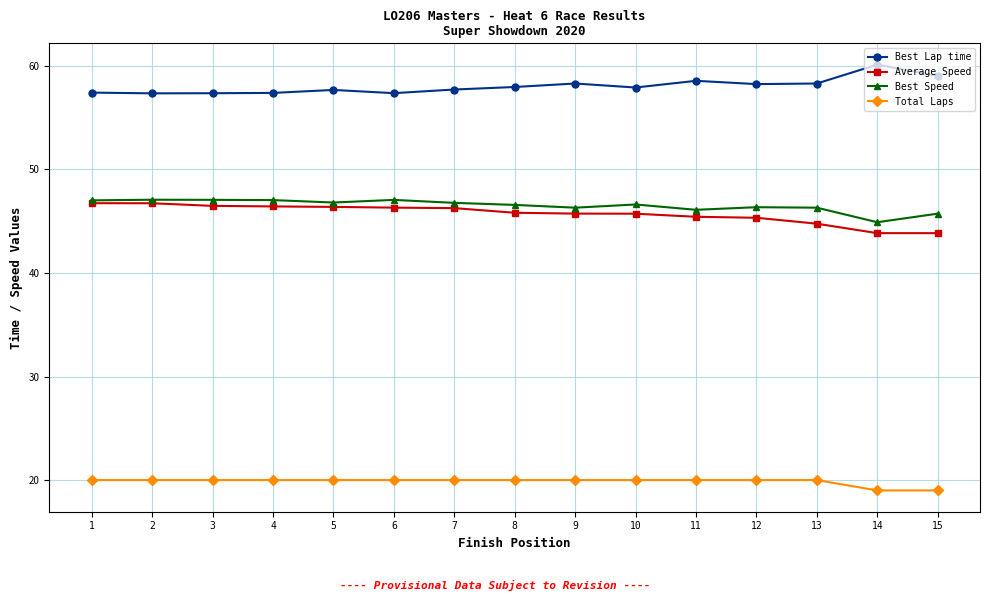

What is the minimum value shown in the chart?

19.0